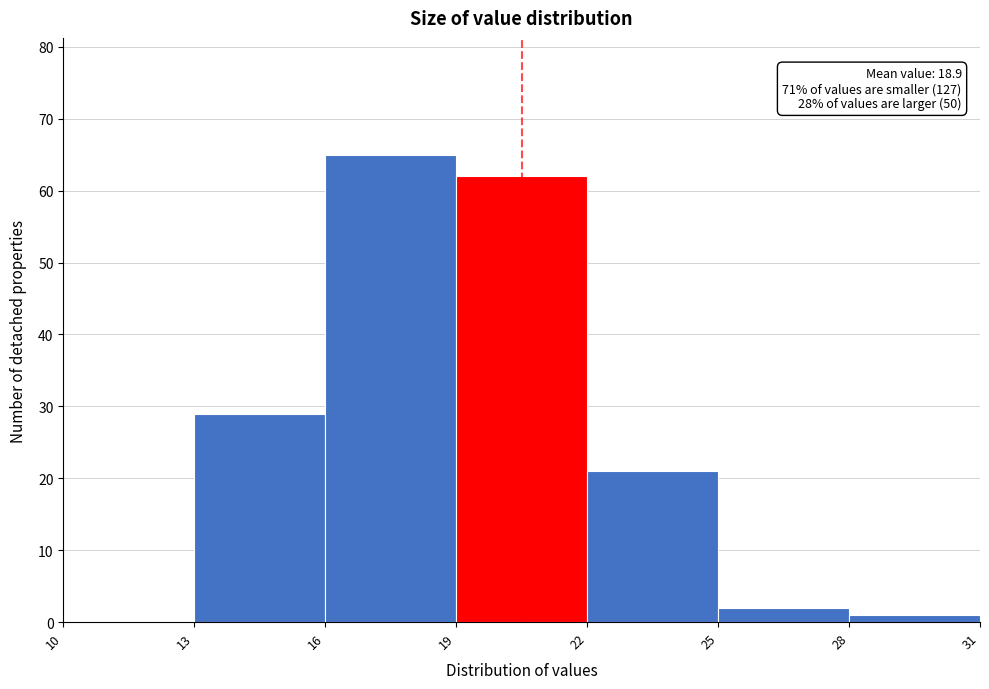

Over which range of the x-axis is the bar tallest?

16 to 19